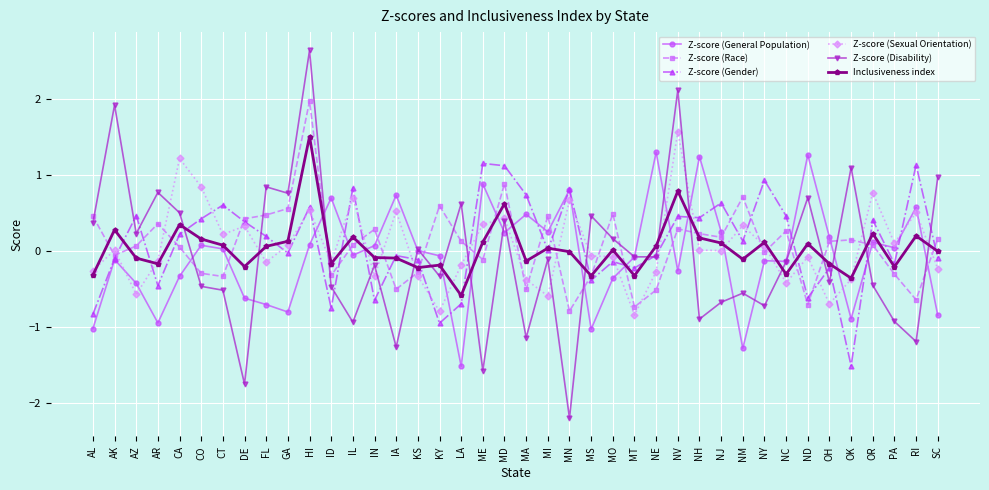

Between NY and PA, which series saw the biggest shift?

Z-score (Gender)